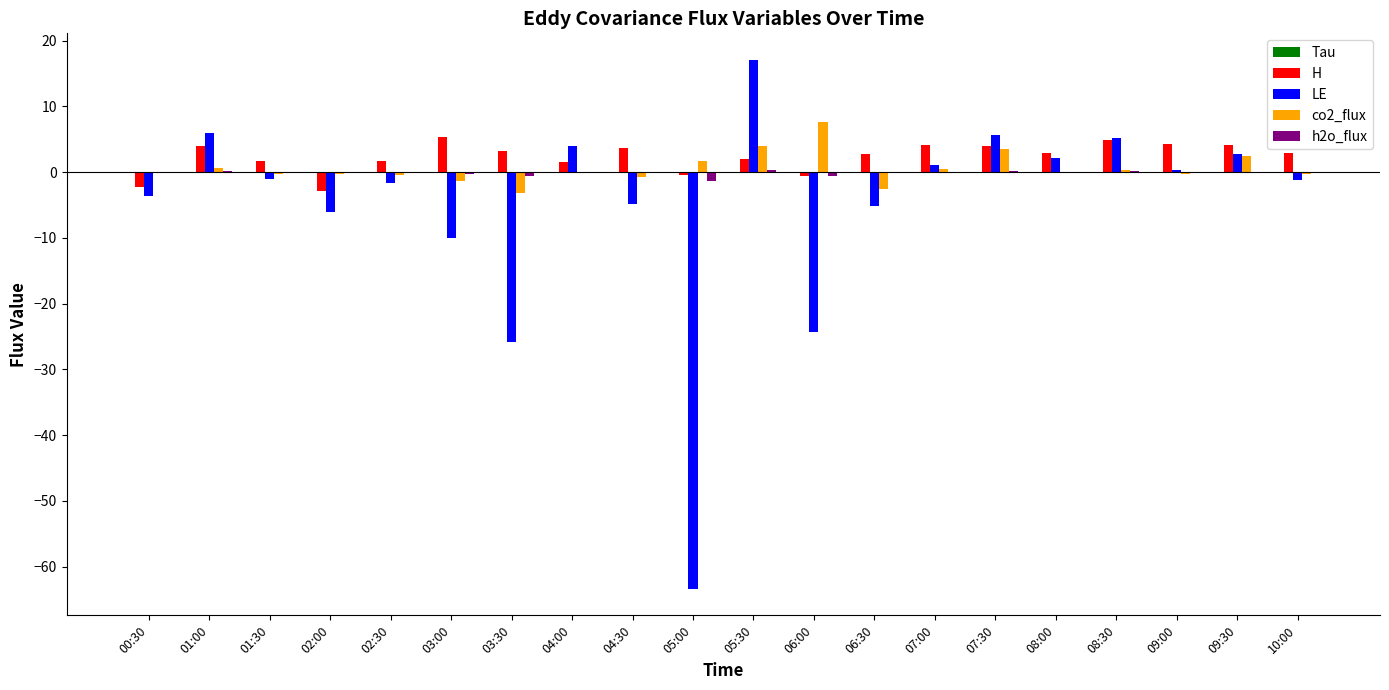

How many values in the LE series exceed -1?

9